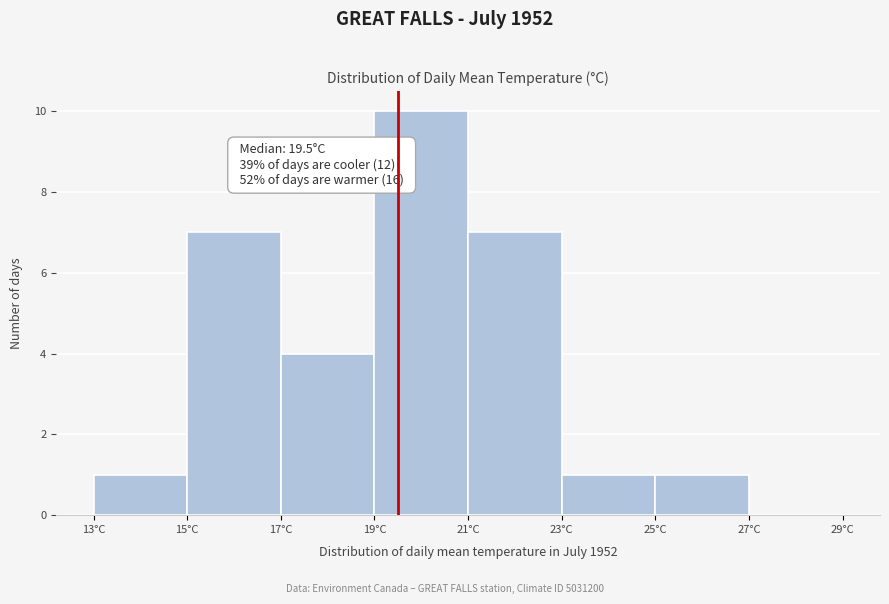

Which range on the x-axis has the tallest bar?

19 to 21